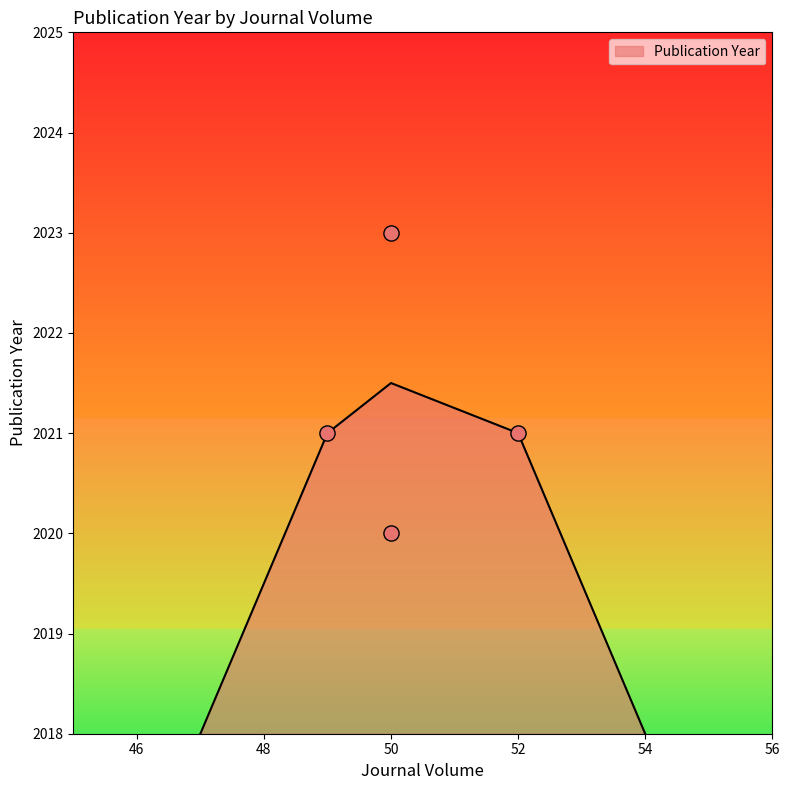

What is the ratio of the value at 50 to the value at 52?

1.0